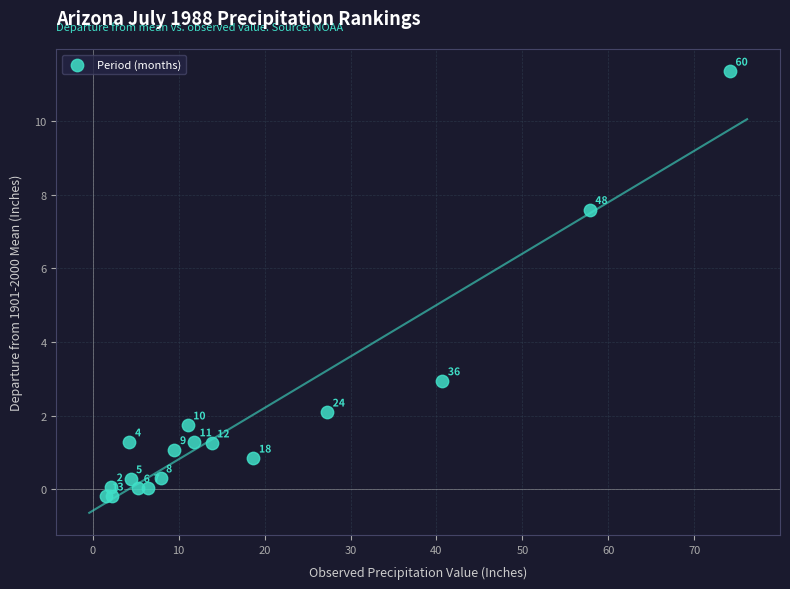

What Y value in the scatter plot is closest to 5?

3.0